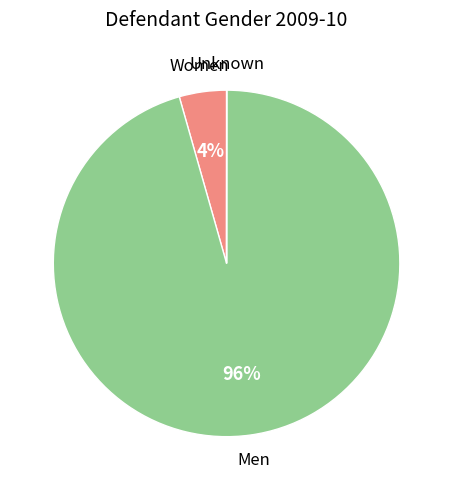

To the nearest percent, what is the difference between the largest and smallest slice percentages?

96%